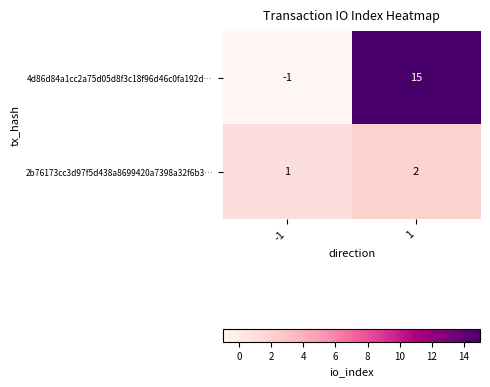

Between -1 and 1, which series saw the biggest shift?

4d86d84a1cc2a75d05d8f3c18f96d46c0fa192d…